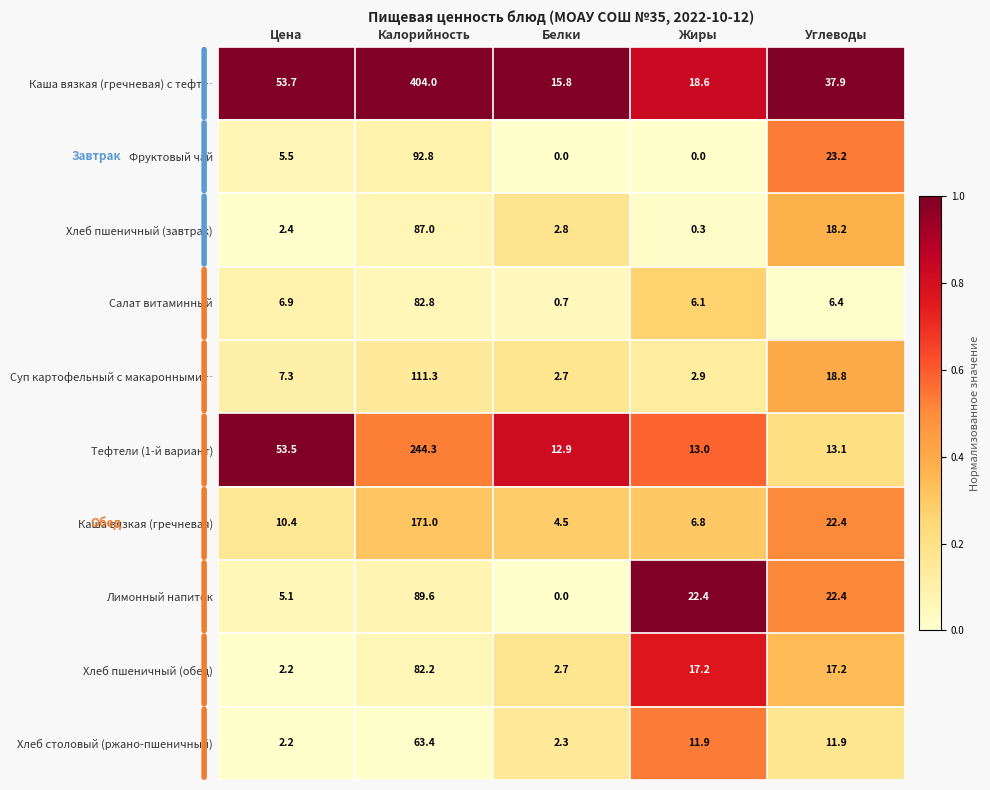

How many categories are shown in the chart?

5